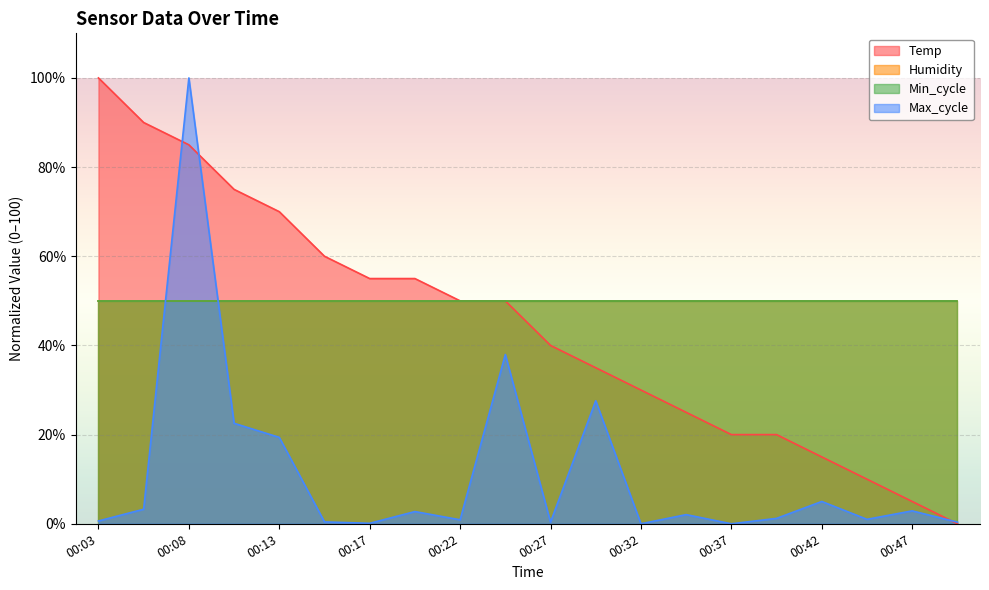

How many lines are shown in the chart?

4